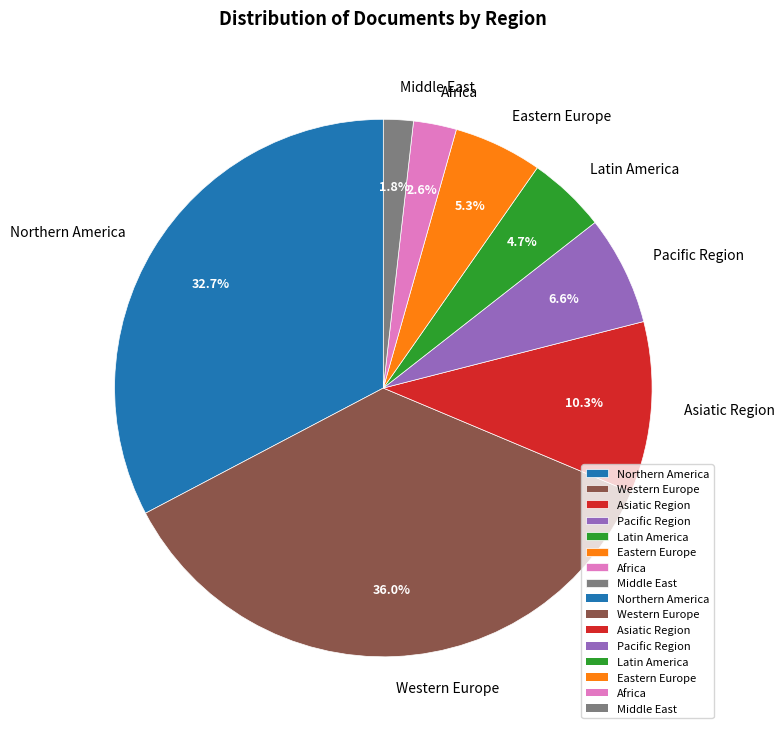

Between Western Europe and Eastern Europe, which is larger?

Western Europe